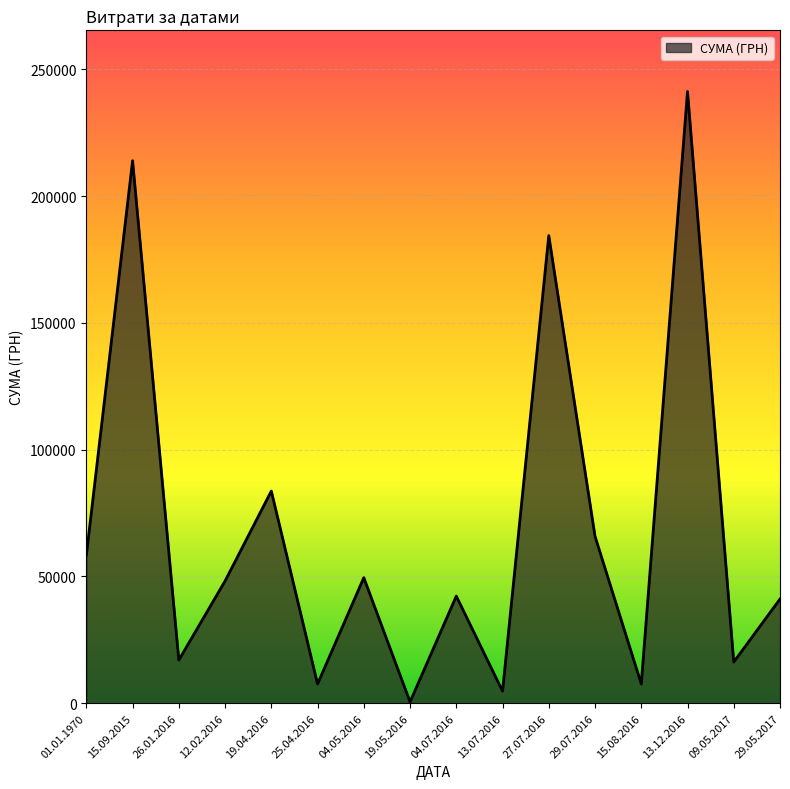

What is the difference between the values at 13.12.2016 and 29.05.2017?

200161.0